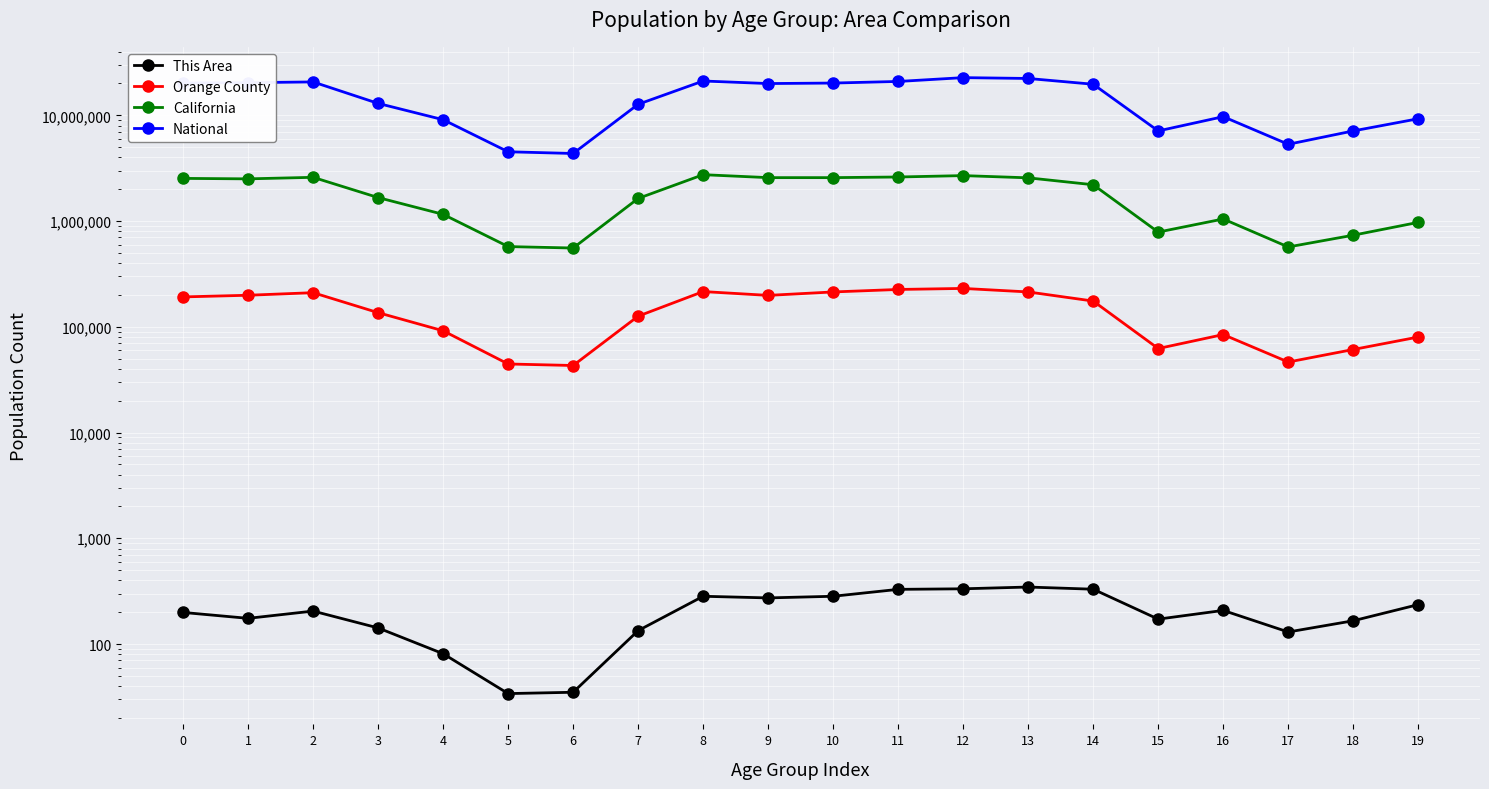

How many interior local peaks does the National series have?

4